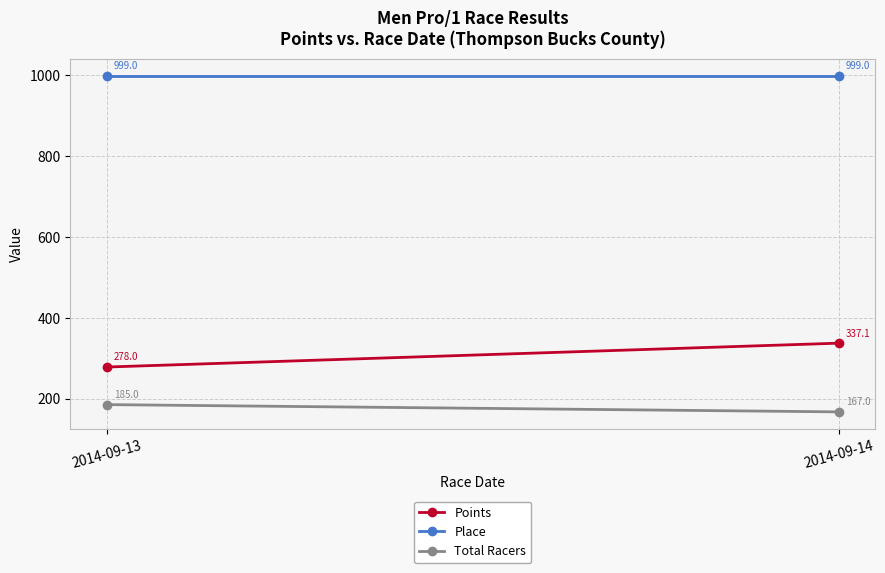

The value of Total Racers at 2014-09-13 is 185.0. True or false?

True